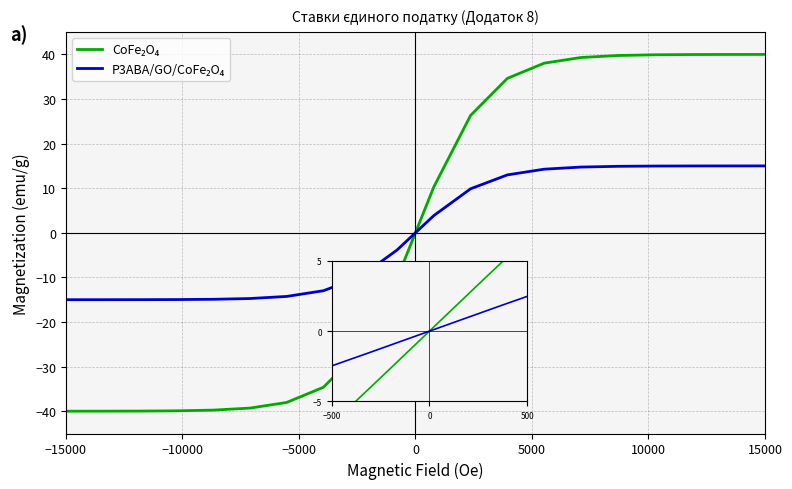

What is the smallest value displayed?

-40.0